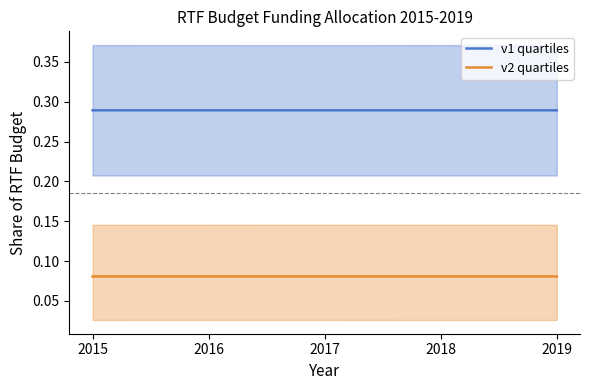

True or false: v1 quartiles and v2 quartiles cross at least once.

False